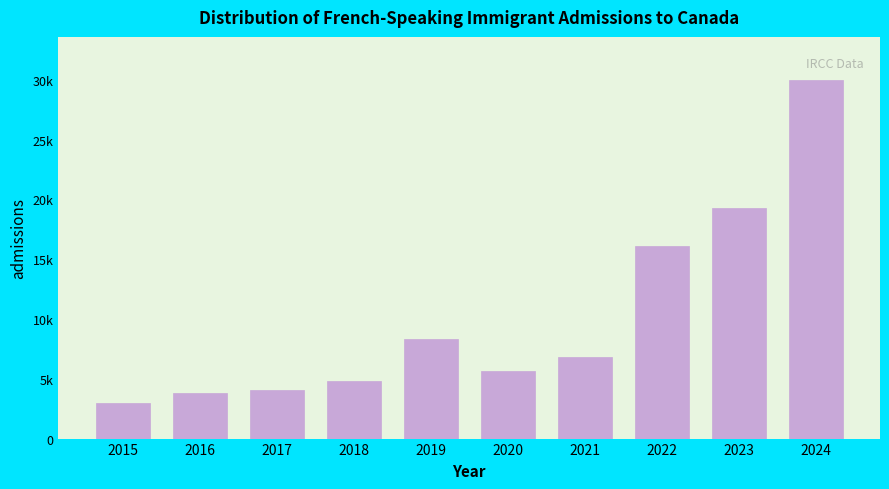

Does the chart contain any negative values?

No